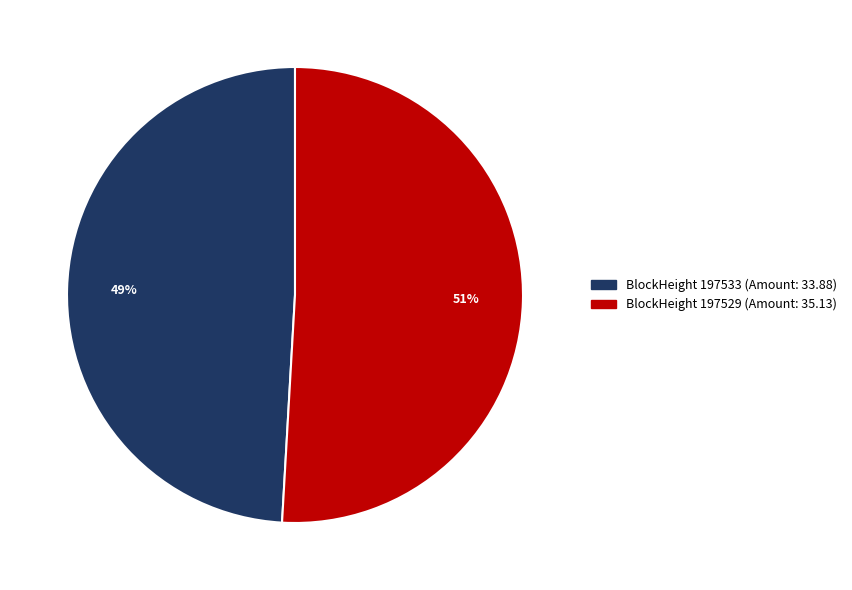

To the nearest percent, what is the average slice percentage?

50%